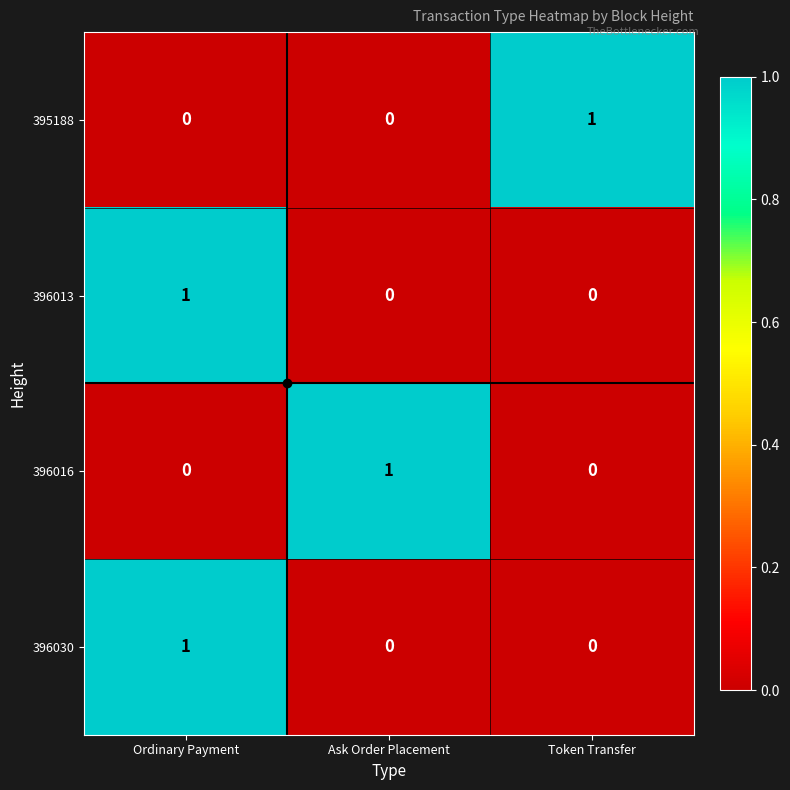

True or false: 396030 has a value of 0 at Token Transfer.

True